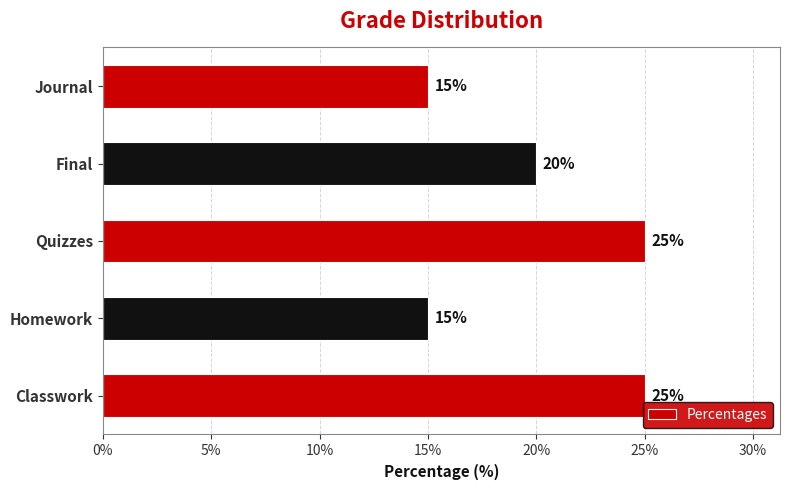

What is the sum of all values?

100